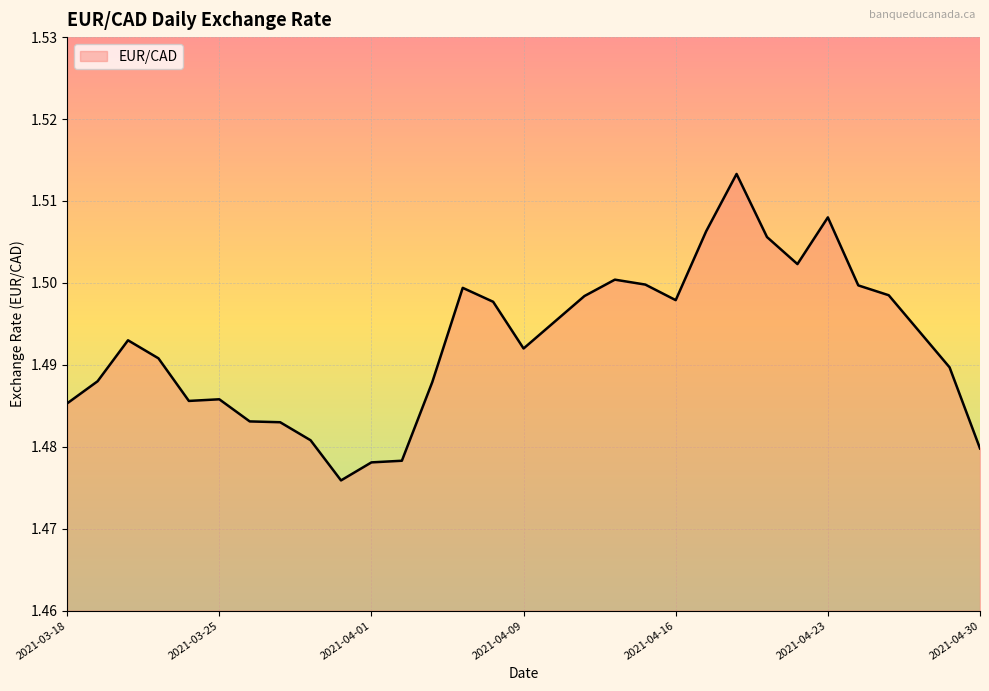

Rank the categories by value from lowest to highest.

2021-03-31, 2021-04-01, 2021-04-05, 2021-04-30, 2021-03-30, 2021-03-29, 2021-03-26, 2021-03-18, 2021-03-24, 2021-03-25, 2021-04-06, 2021-03-19, 2021-04-29, 2021-03-23, 2021-04-09, 2021-03-22, 2021-04-28, 2021-04-12, 2021-04-08, 2021-04-16, 2021-04-13, 2021-04-27, 2021-04-07, 2021-04-26, 2021-04-15, 2021-04-14, 2021-04-22, 2021-04-21, 2021-04-19, 2021-04-23, 2021-04-20